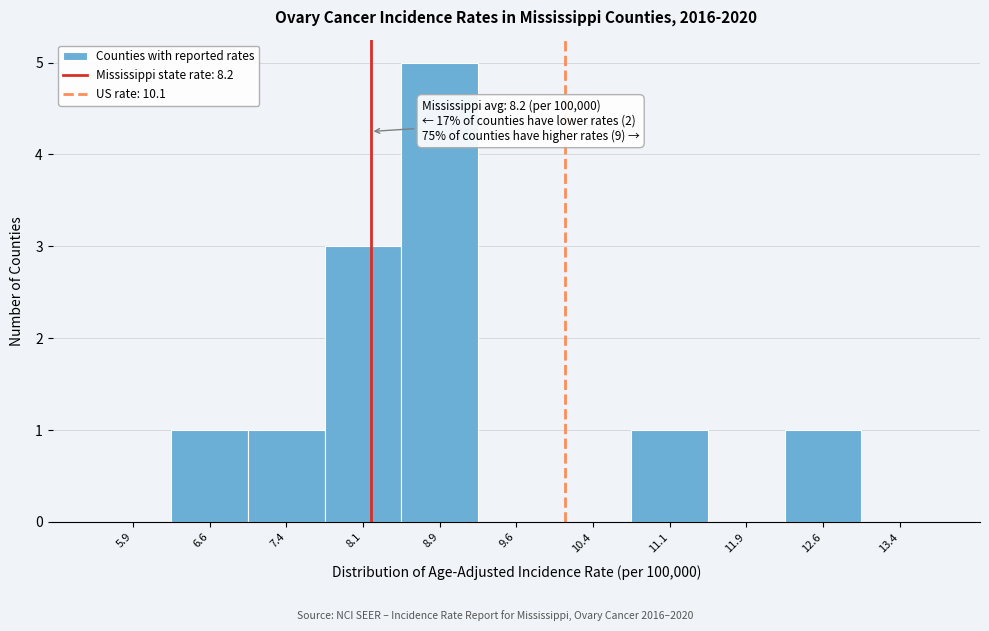

Over which range of the x-axis is the bar tallest?

8.50 to 9.25